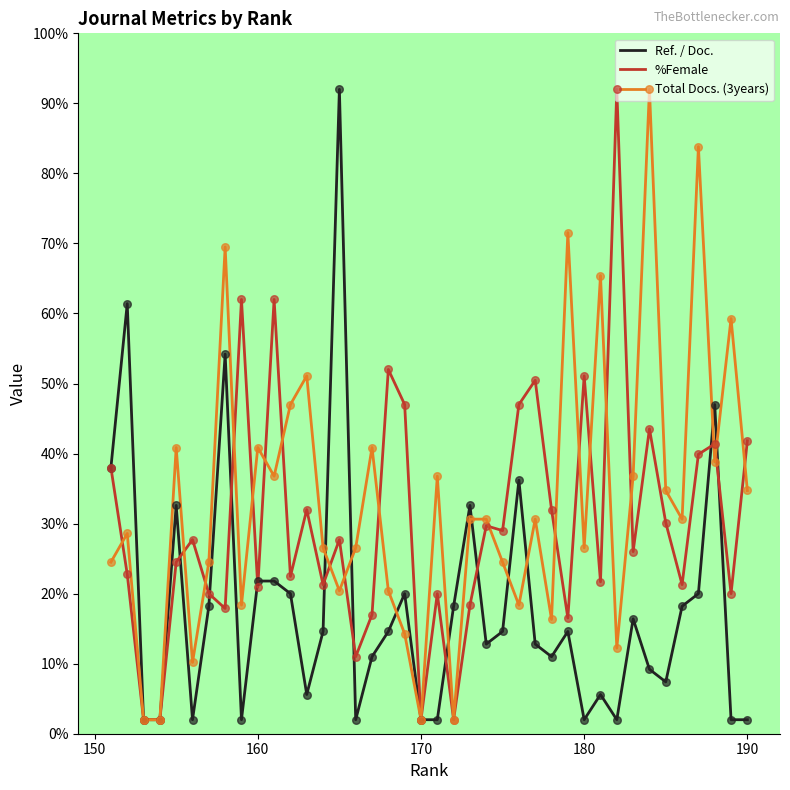

At how many categories does at least one series exceed 84?

3